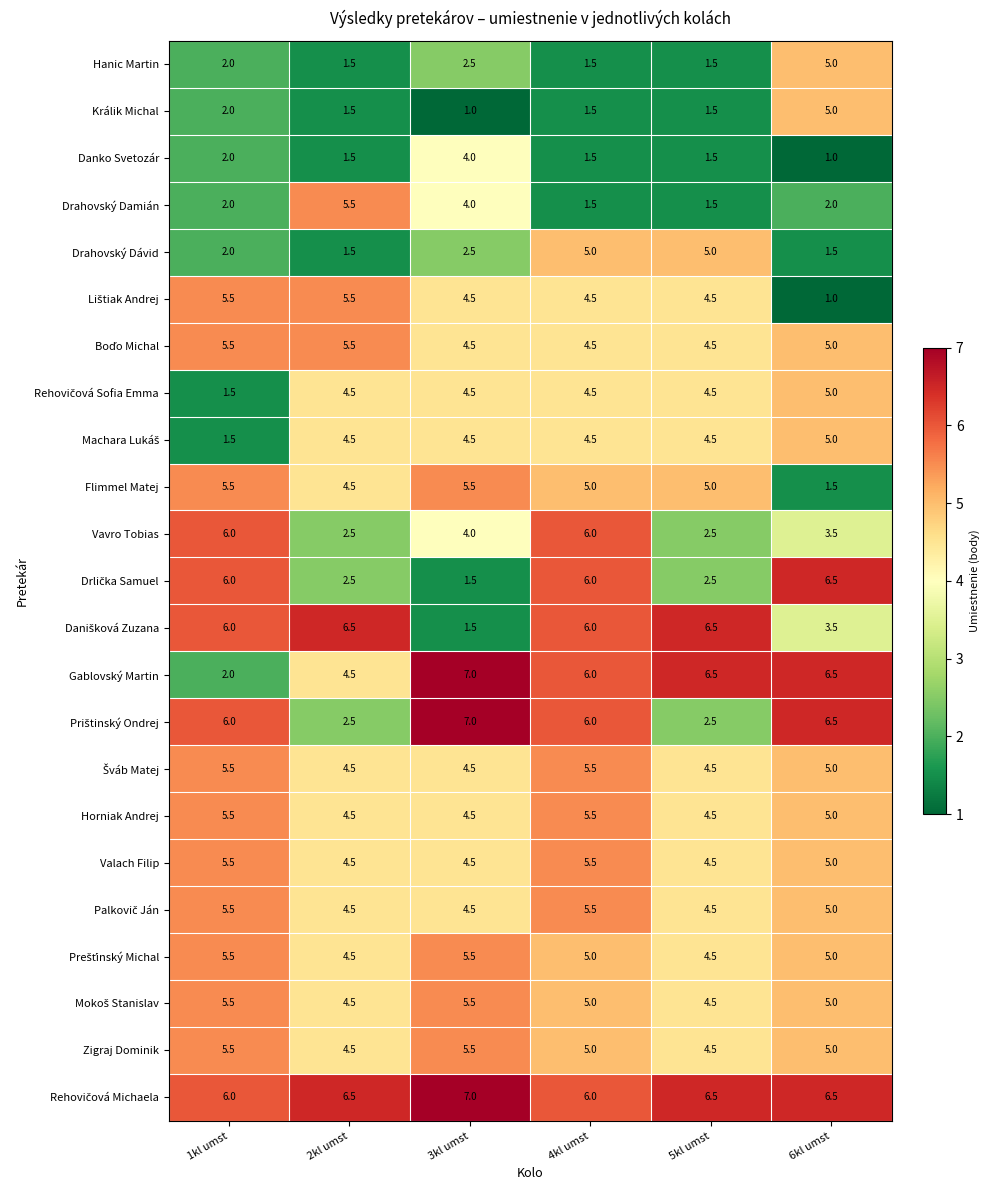

What is the total value across all series at 6kl umst?

100.0